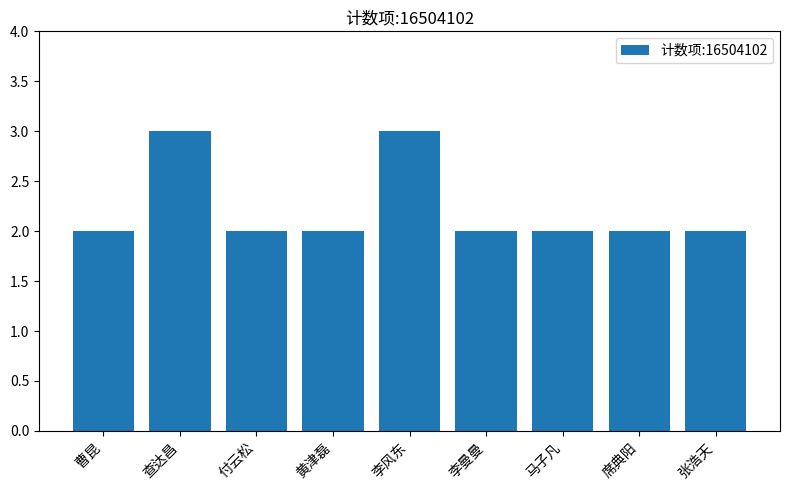

What is the greatest value displayed?

3